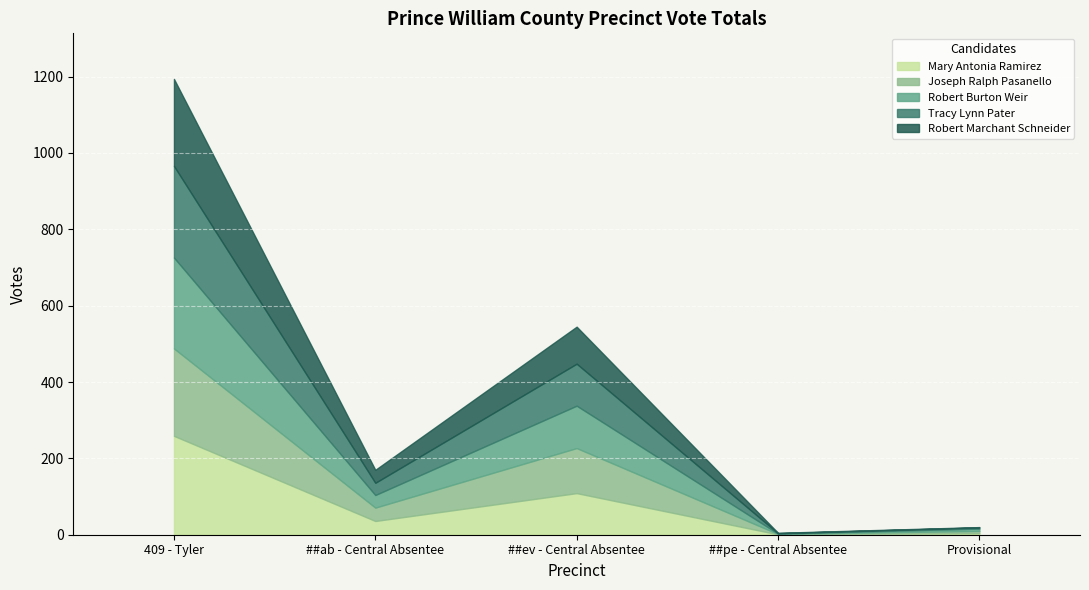

Reading left to right, extract all data points from this chart.

Mary Antonia Ramirez: 259	36	109	1	4
Joseph Ralph Pasanello: 229	35	118	1	6
Robert Burton Weir: 238	33	111	1	6
Tracy Lynn Pater: 240	32	110	1	3
Robert Marchant Schneider: 228	34	97	1	1